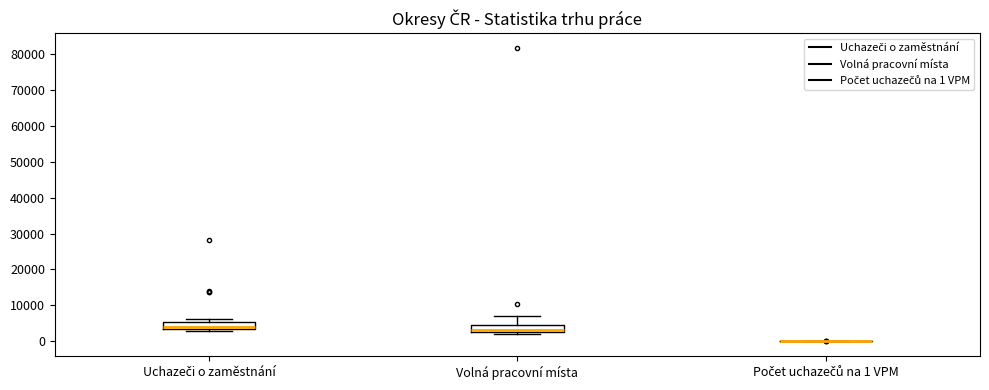

Reading left to right, transcribe this box plot: for each box, give where its median line is, the range the box spans, and where its two whiskers end, as read against the y-axis. The values are not printed on the chart, so give them approximately, as read against the axis.

Uchazeči o zaměstnání: median 4000, box 3000 to 5000, whiskers 3000 (just below the box's lower edge) to 6000
Volná pracovní místa: median 3000 (just above the box's lower edge), box 3000 to 5000, whiskers 2000 to 7000
Počet uchazečů na 1 VPM: box collapsed to a line at 0, whiskers 0 to 0